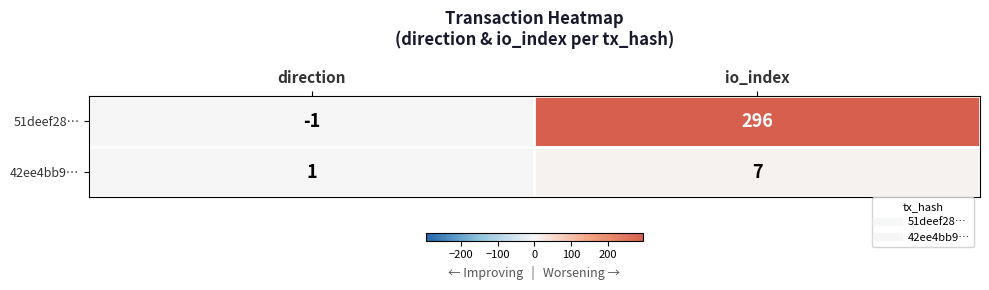

True or false: 42ee4bb9… has a value of 7 at io_index.

True